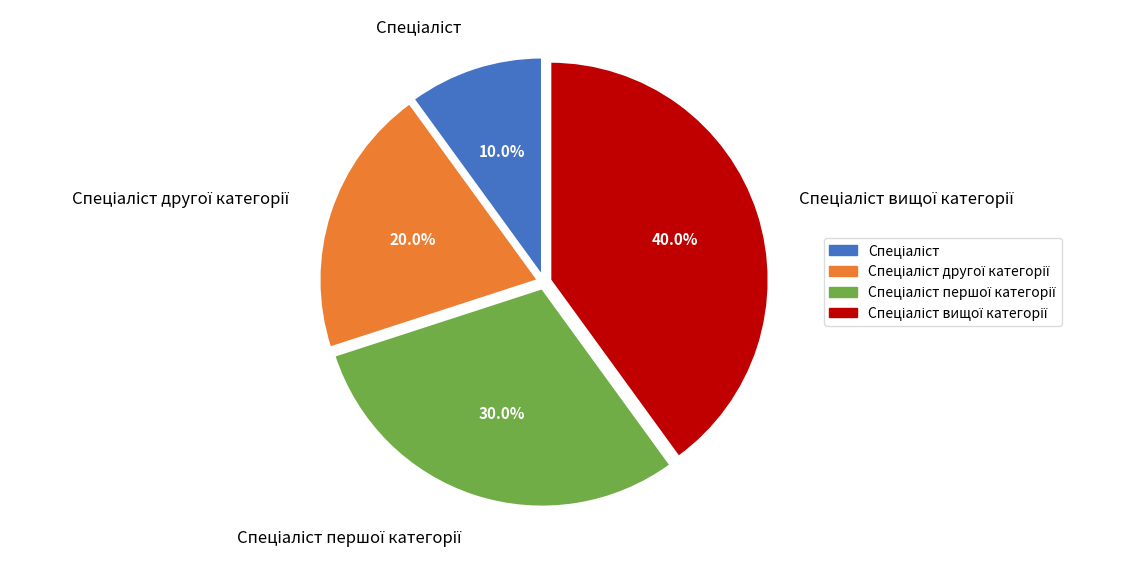

Does any single category account for the majority?

No